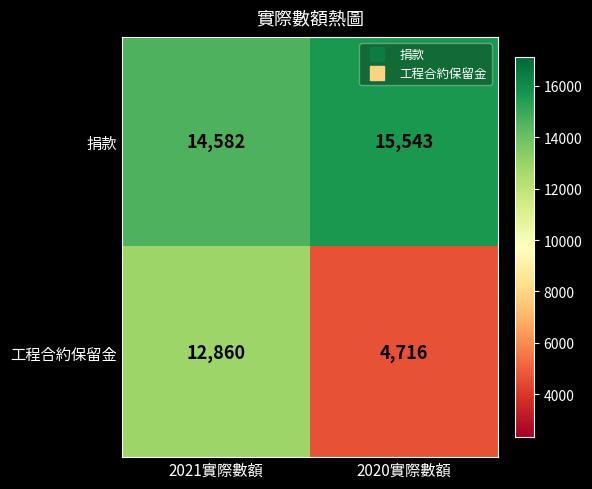

At which category is the sum across all series the highest?

2021實際數額